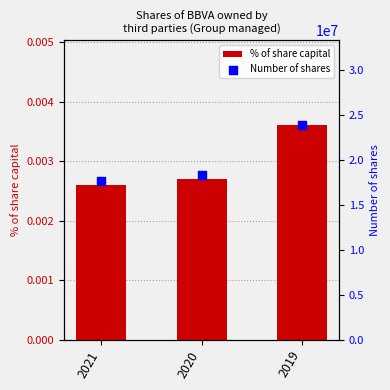

Which series reaches the maximum Y coordinate?

Number of shares